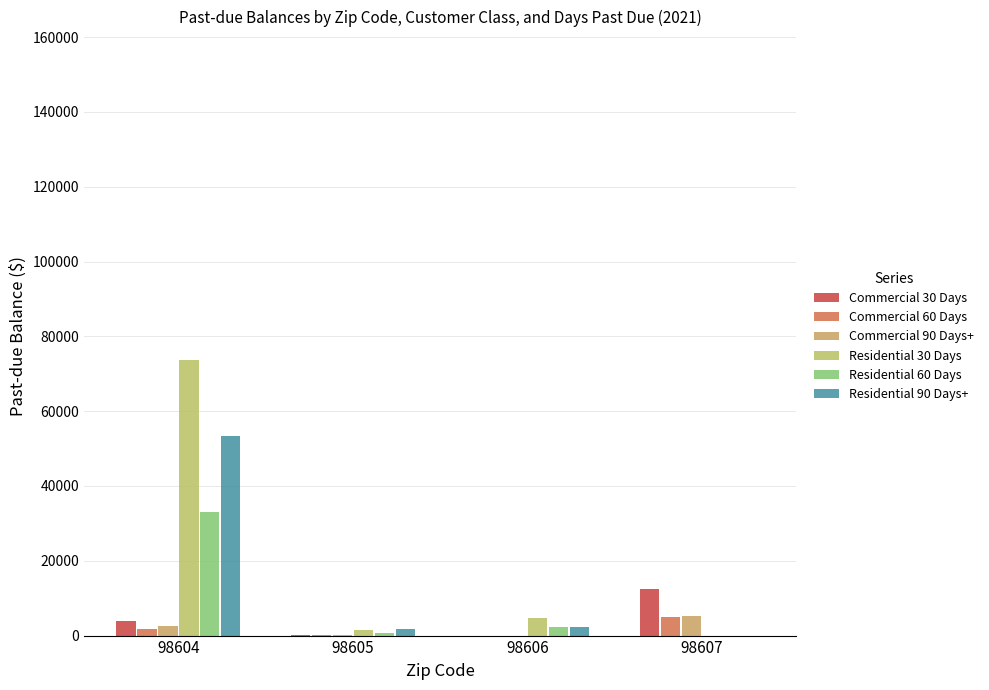

How many groups of bars are there?

4